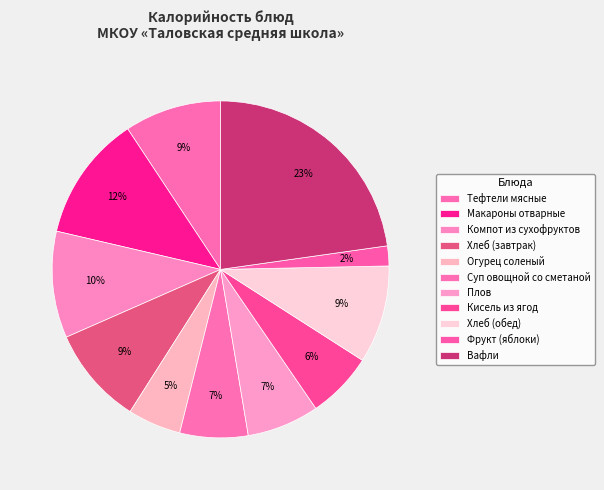

Is Хлеб (завтрак) the majority of the pie?

No